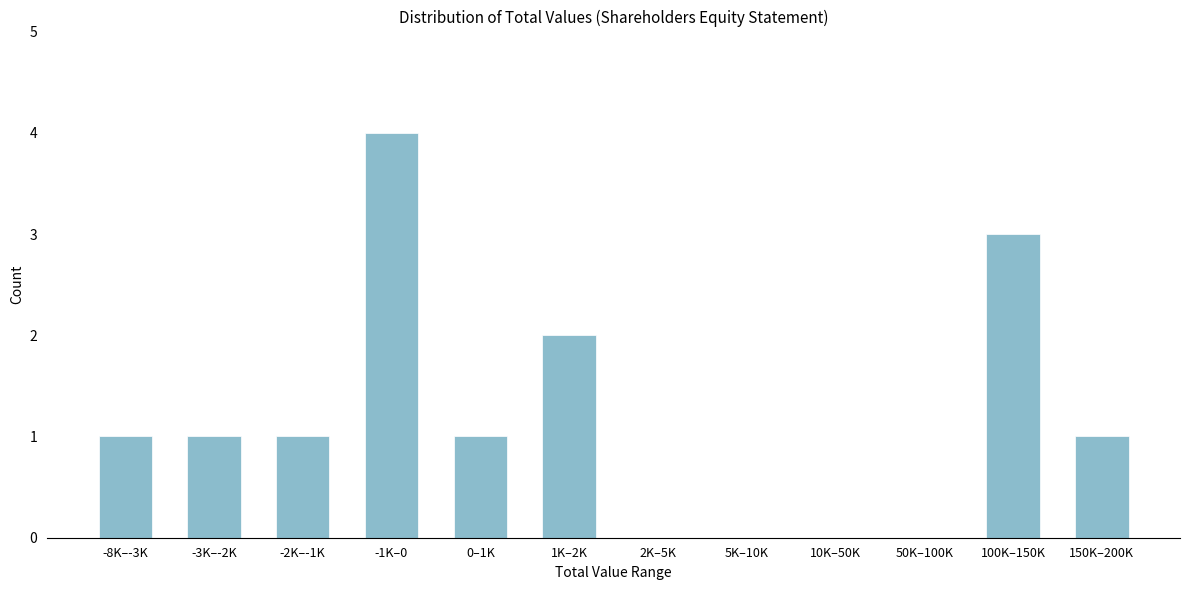

Reading right to left, list all the values displayed in this chart.

150K–200K=1	100K–150K=3	50K–100K=0	10K–50K=0	5K–10K=0	2K–5K=0	1K–2K=2	0–1K=1	-1K–0=4	-2K–-1K=1	-3K–-2K=1	-8K–-3K=1